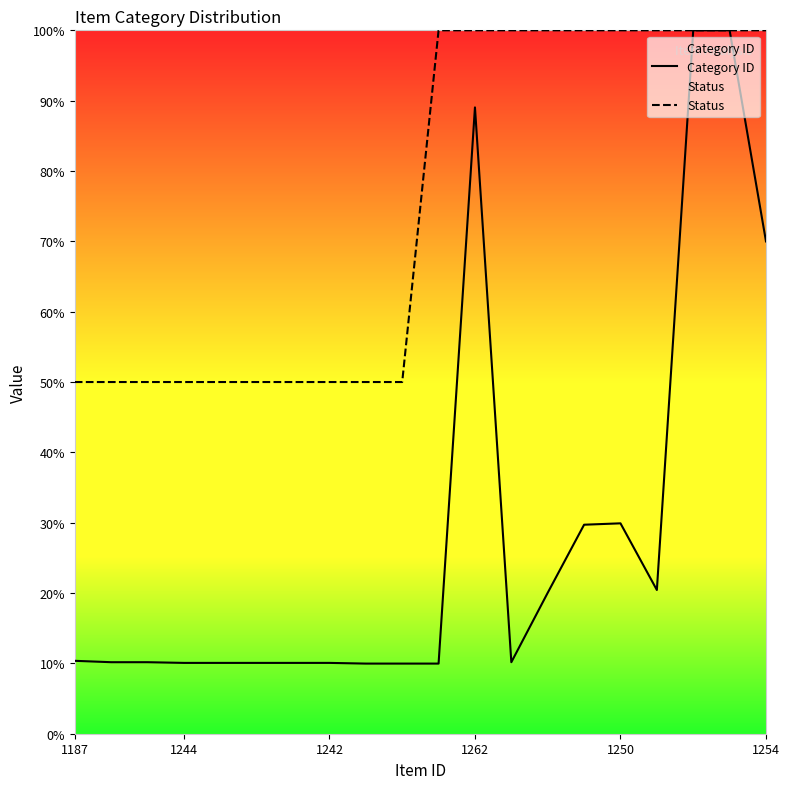

True or false: Category ID and Status intersect in this chart.

False